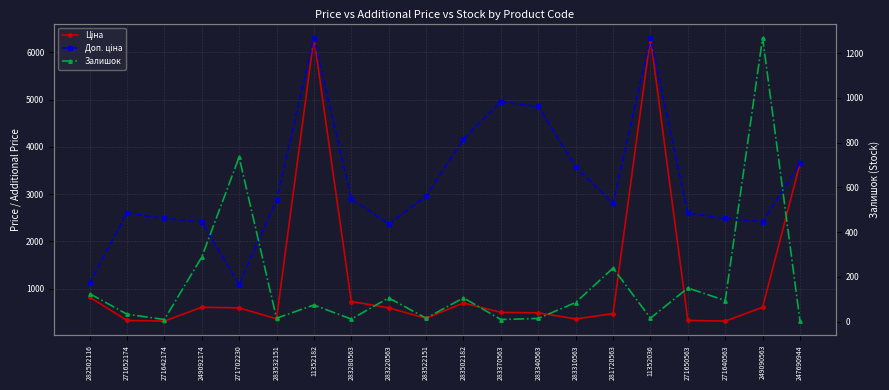

What are all the series names shown in the legend?

Ціна, Доп. ціна, Залишок